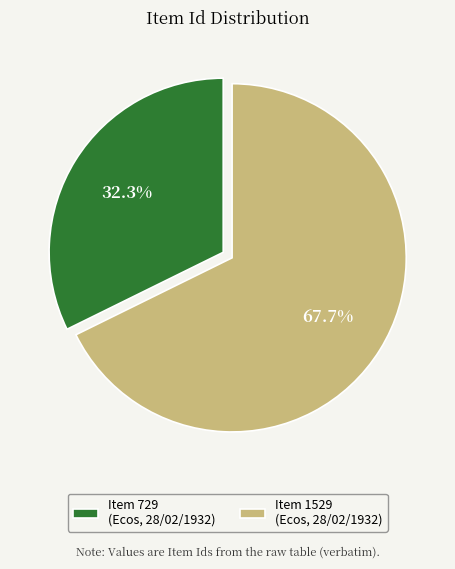

What portion of the pie excludes Item 1529?

32.3%